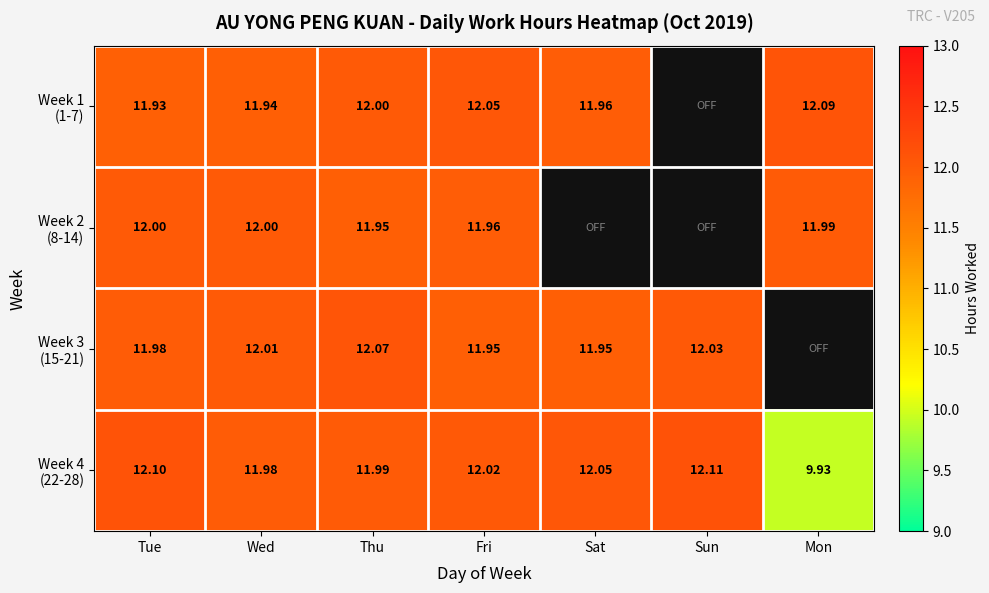

At which label does Week 1 (1-7) reach its peak?

Mon